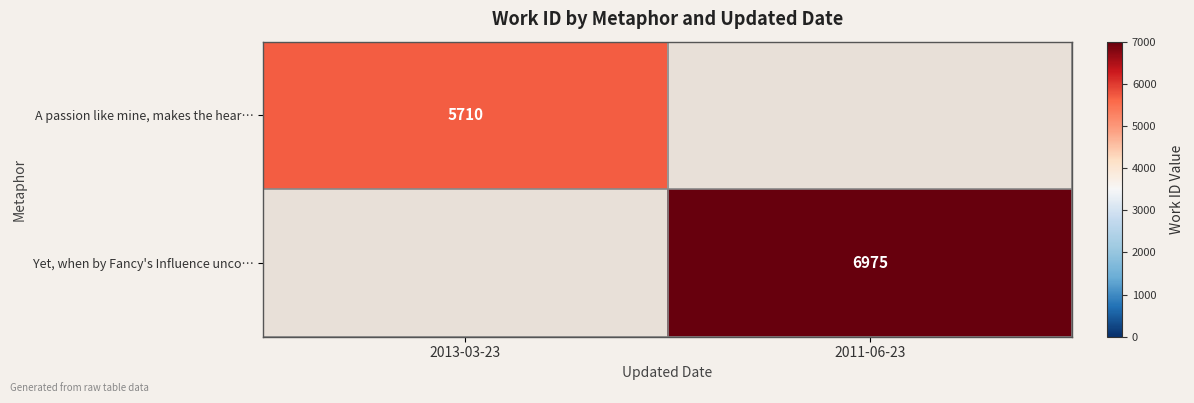

Is it true that A passion like mine, makes the hear… equals 10175 at 2013-03-23?

False